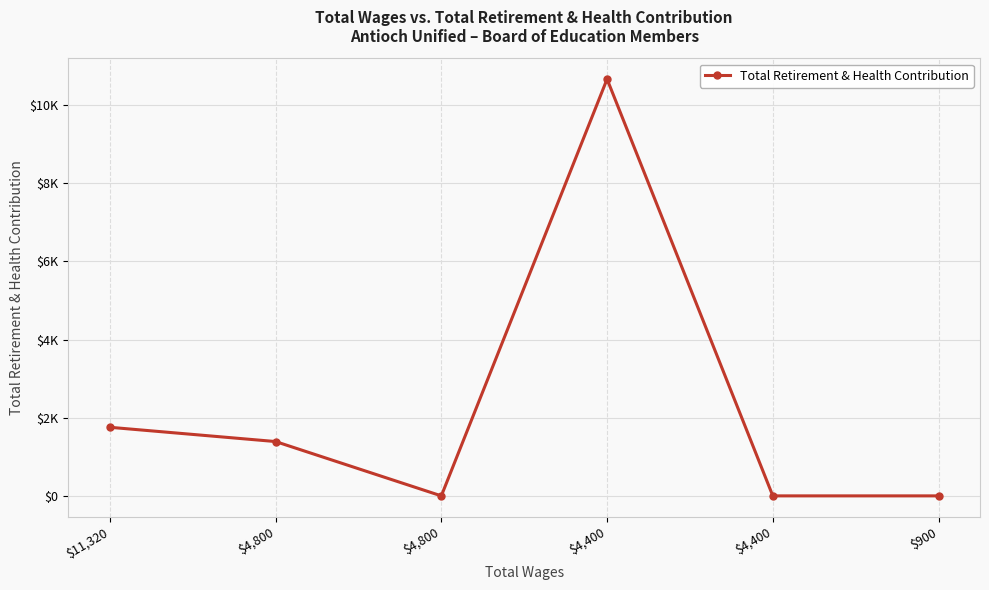

What is the difference between the second highest and minimum values?

1755